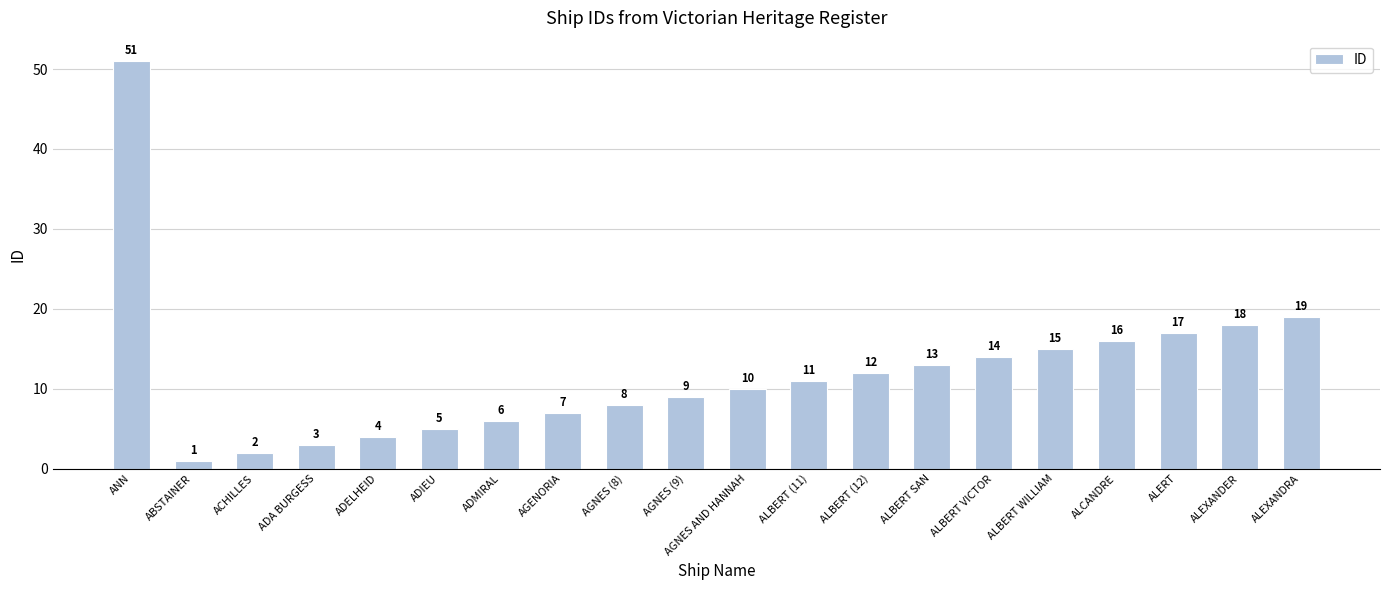

How many values are below 11?

10